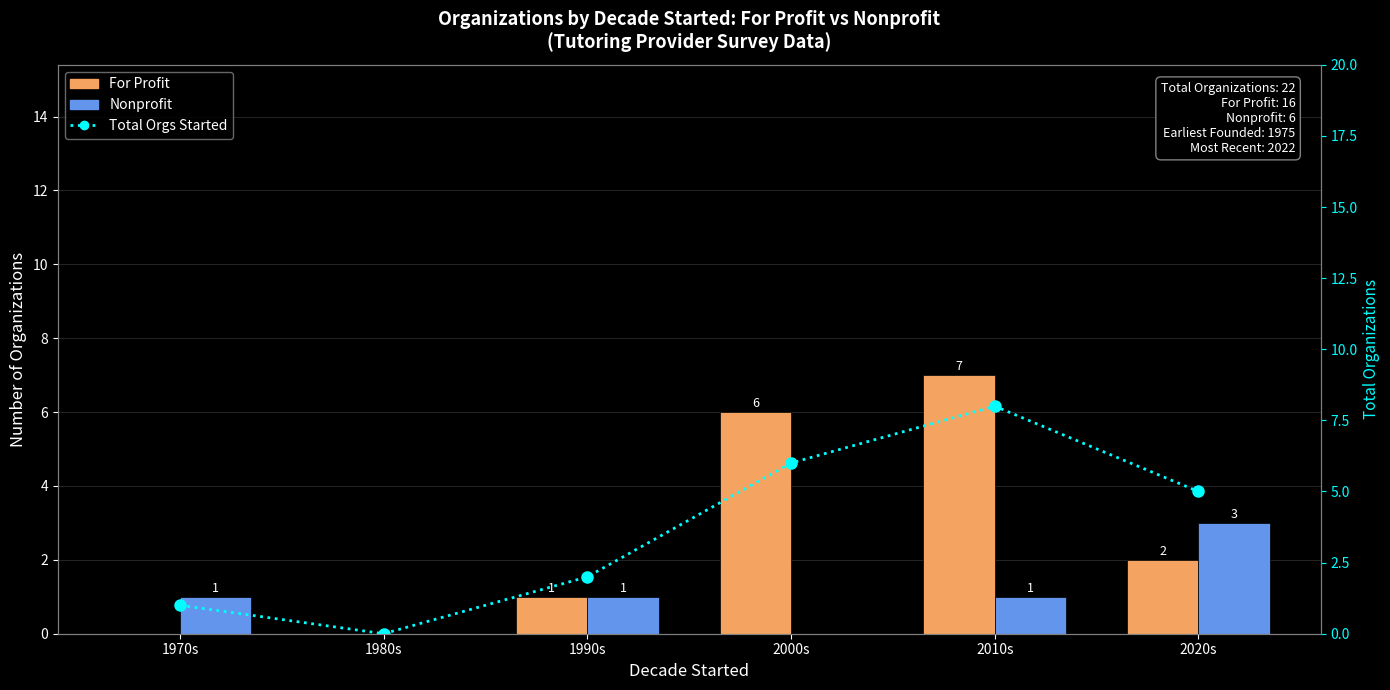

Which series has the largest total across all categories?

Total Orgs Started